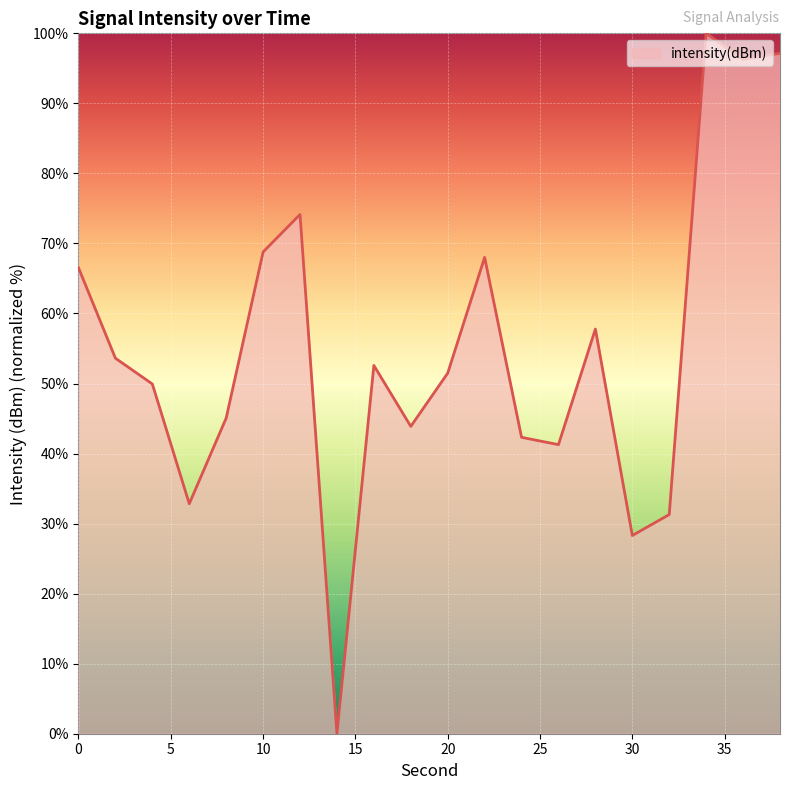

What is the difference between the maximum and minimum values?

100.0